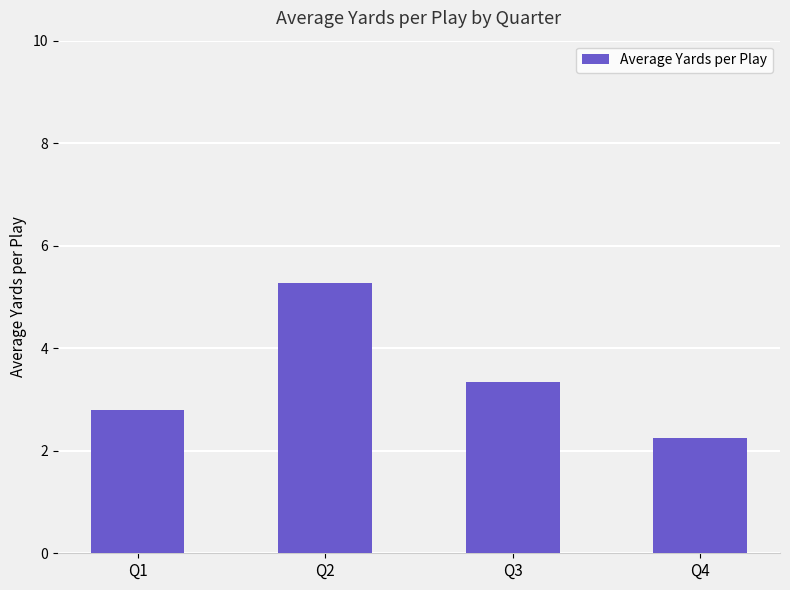

Rank the categories by value from highest to lowest.

Q2, Q3, Q1, Q4